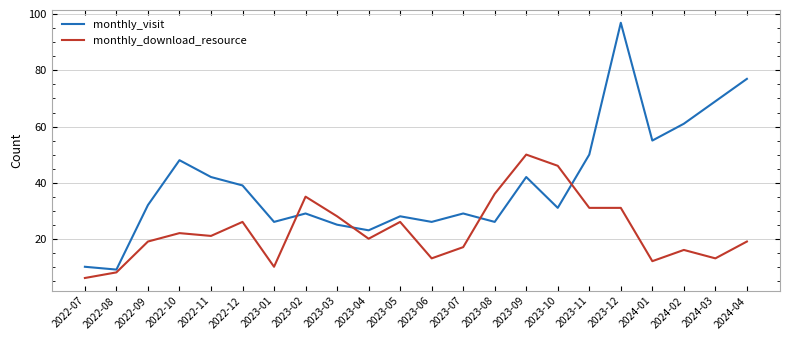

What is the difference between the maximum and minimum values in the monthly_visit series?

88